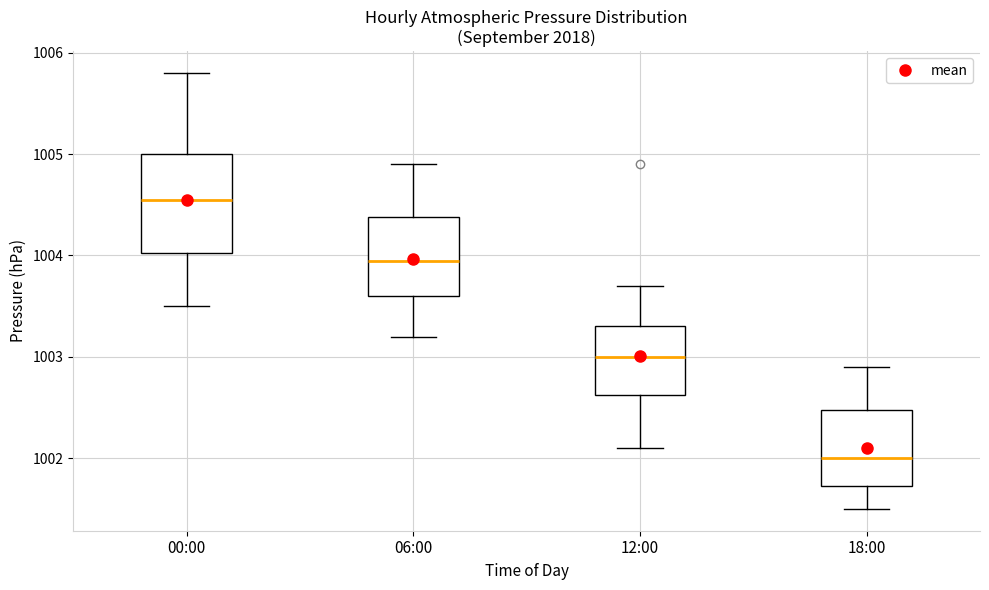

Reading left to right, transcribe this box plot: for each box, give where its median line is, the range the box spans, and where its two whiskers end, as read against the y-axis. The values are not printed on the chart, so give them approximately, as read against the axis.

00:00: median 1004.6, box 1004.0 to 1005.0, whiskers 1003.5 to 1005.8
06:00: median 1004.0, box 1003.6 to 1004.4, whiskers 1003.2 to 1004.9
12:00: median 1003.0, box 1002.6 to 1003.3, whiskers 1002.1 to 1003.7
18:00: median 1002.0, box 1001.7 to 1002.5, whiskers 1001.5 to 1002.9